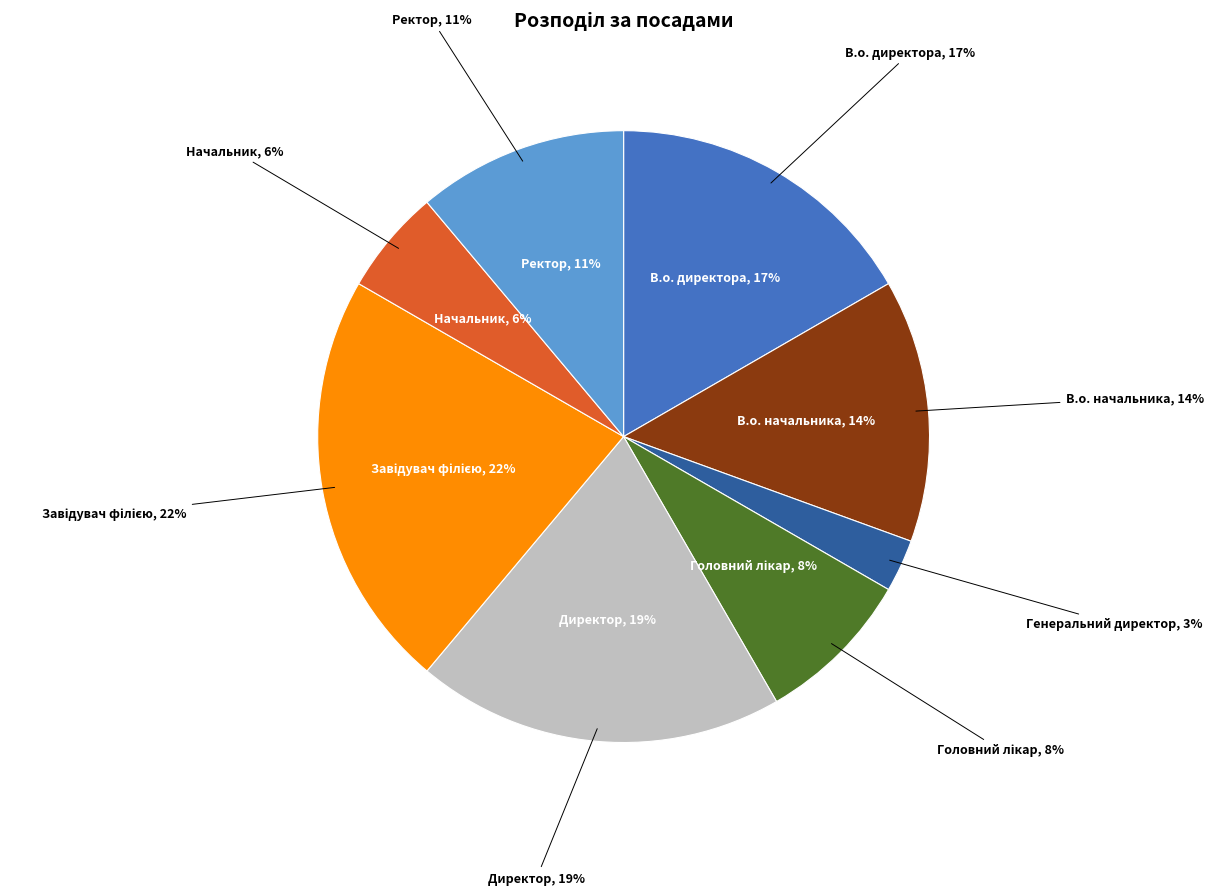

Does В.о. директора represent more than half of the total?

No